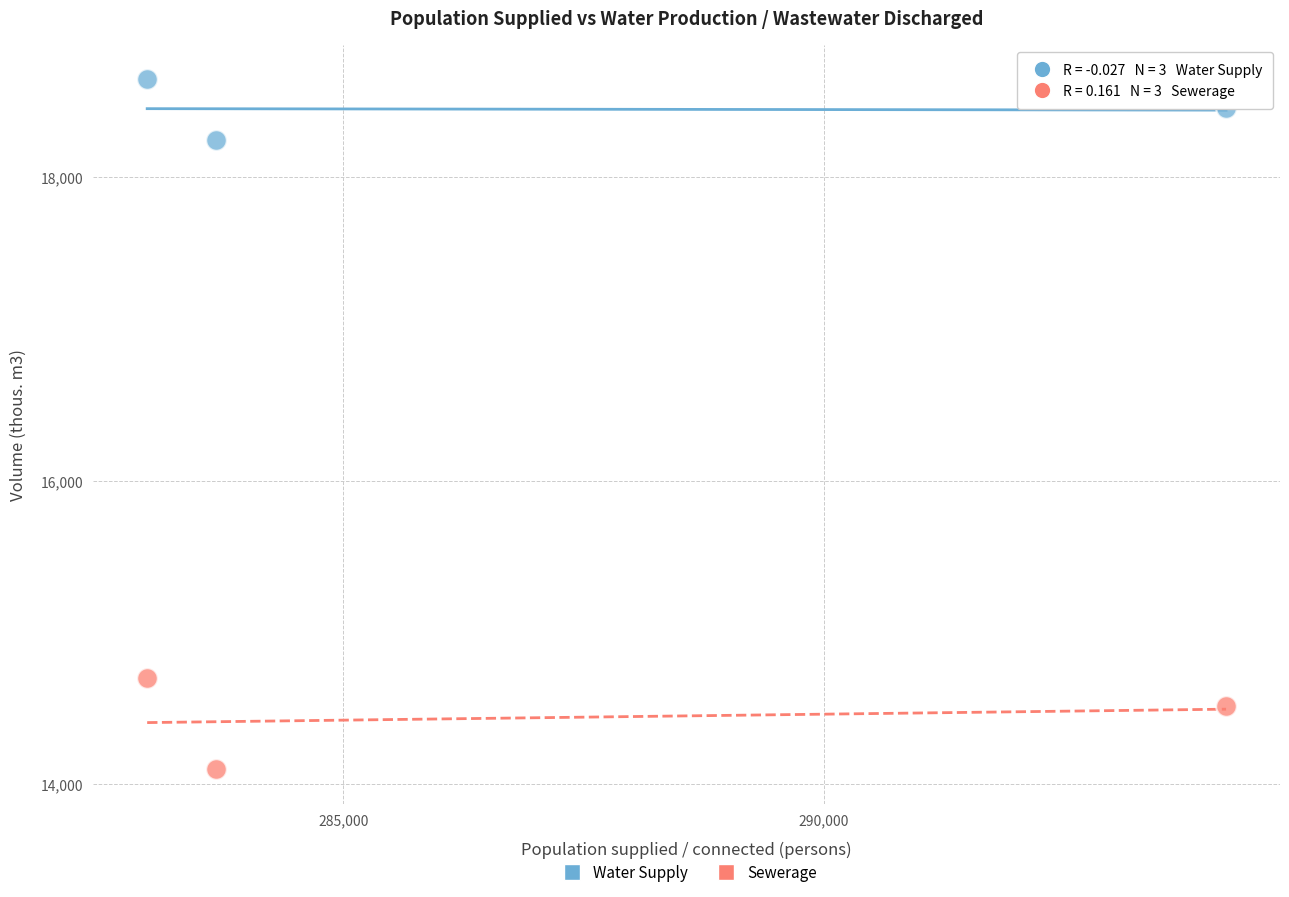

Which series has the widest spread of Y values?

Sewerage